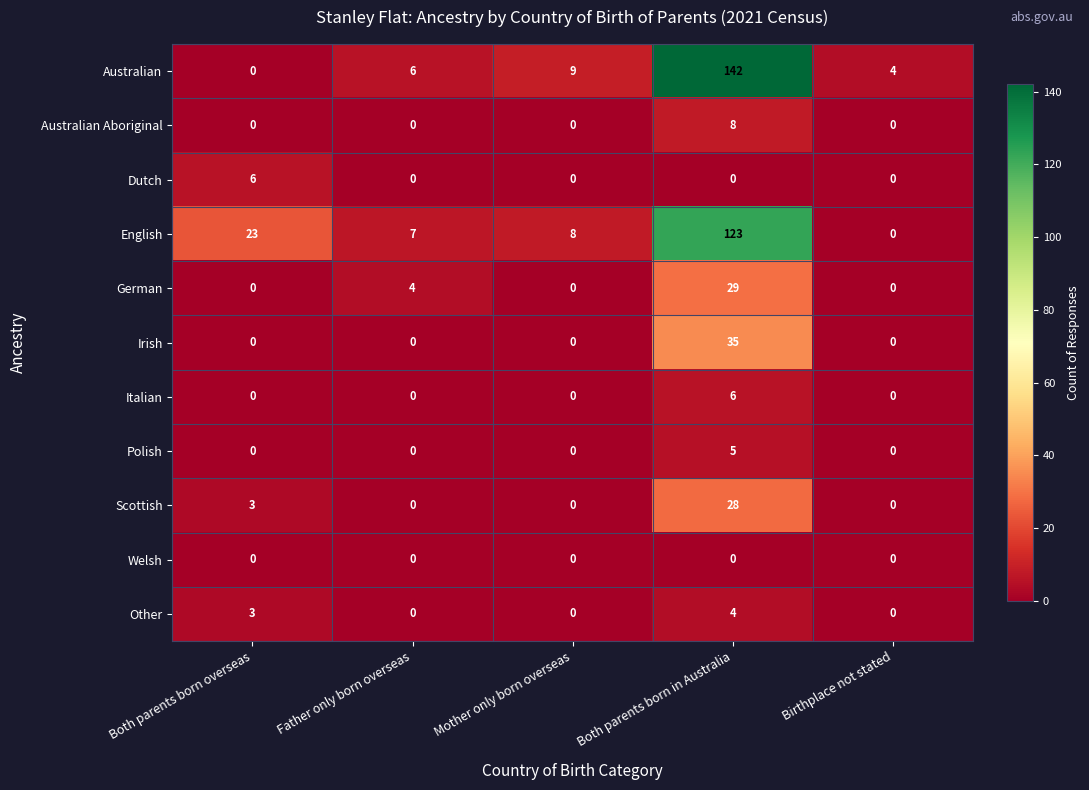

What is the approximate value of English at Both parents born in Australia, to the nearest 10?

120